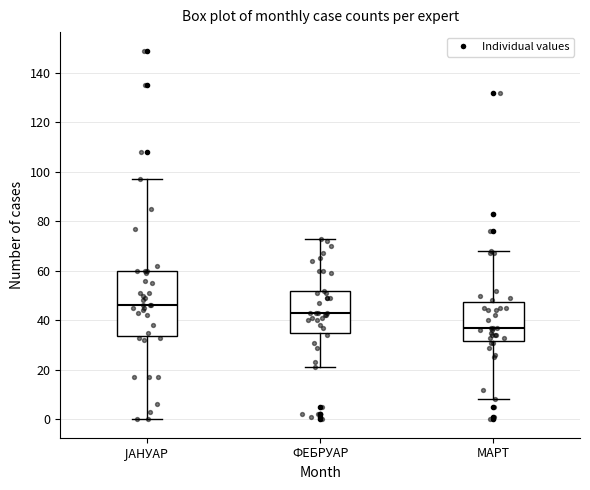

Which box has the lowest median line?

МАРТ